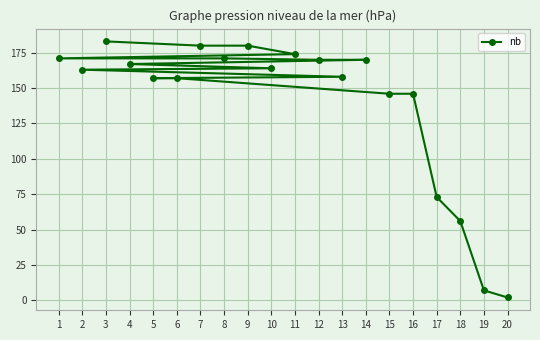

What is the average value?

140